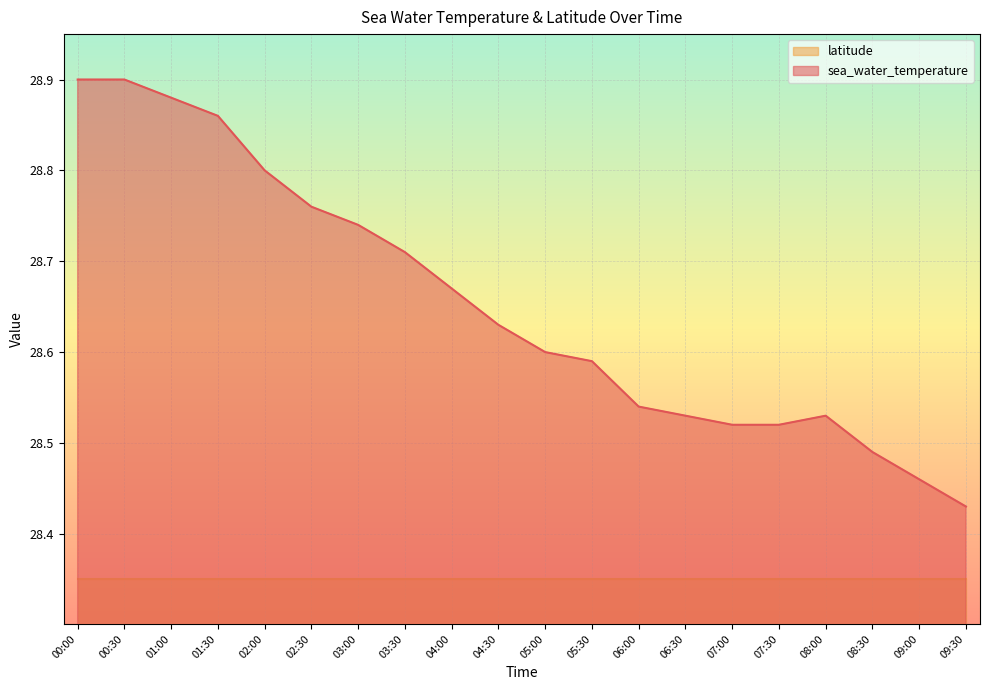

What is the sum of all values?

573.1